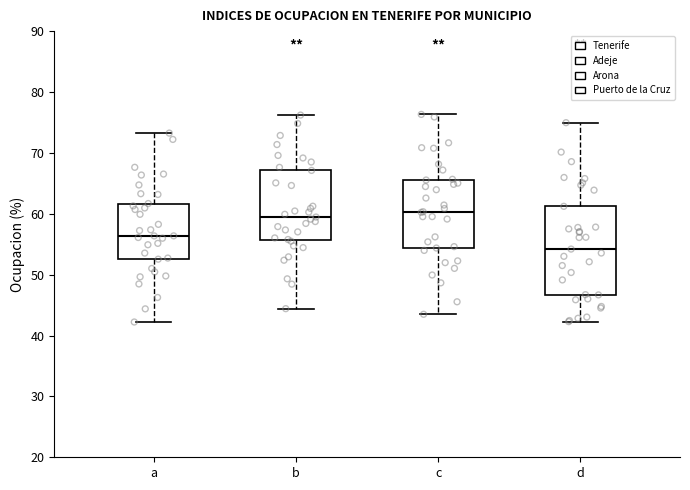

Where is the lower edge of the box for d on the y-axis? The values are not printed on the chart, so give them approximately, as read against the axis.

47